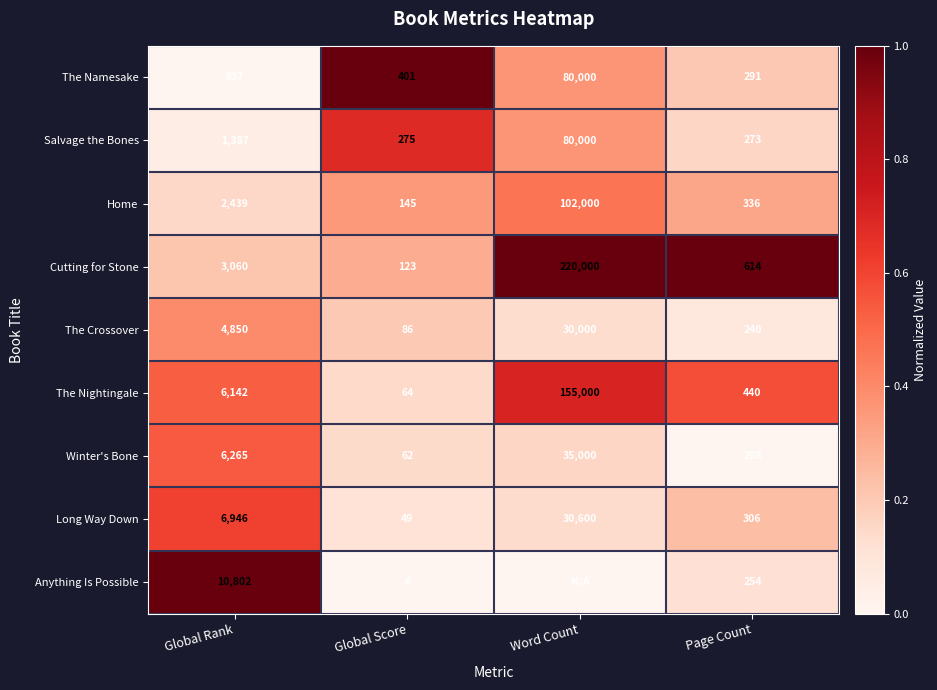

What is the approximate value of Salvage the Bones at Word Count, to the nearest 10?

80000